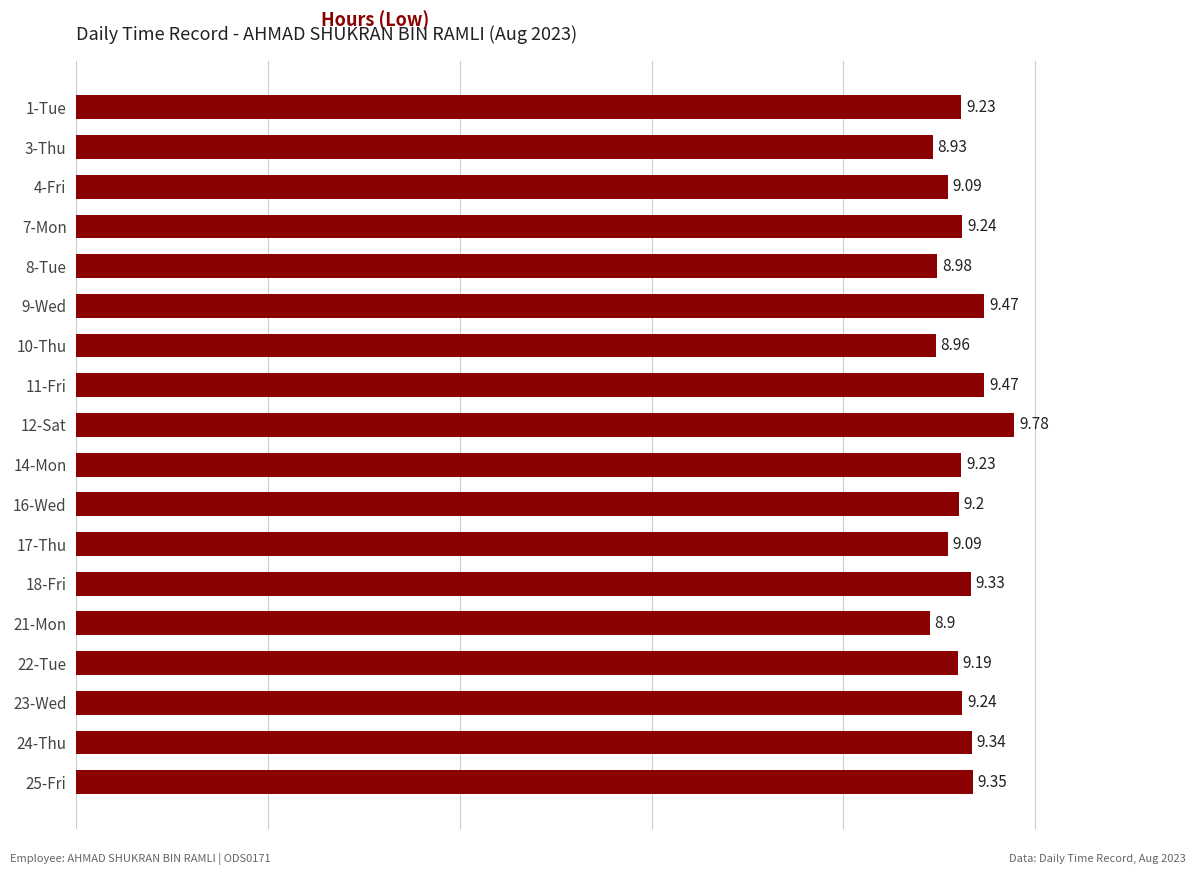

Approximately how many times larger is the value at 18-Fri compared to 17-Thu?

1.0